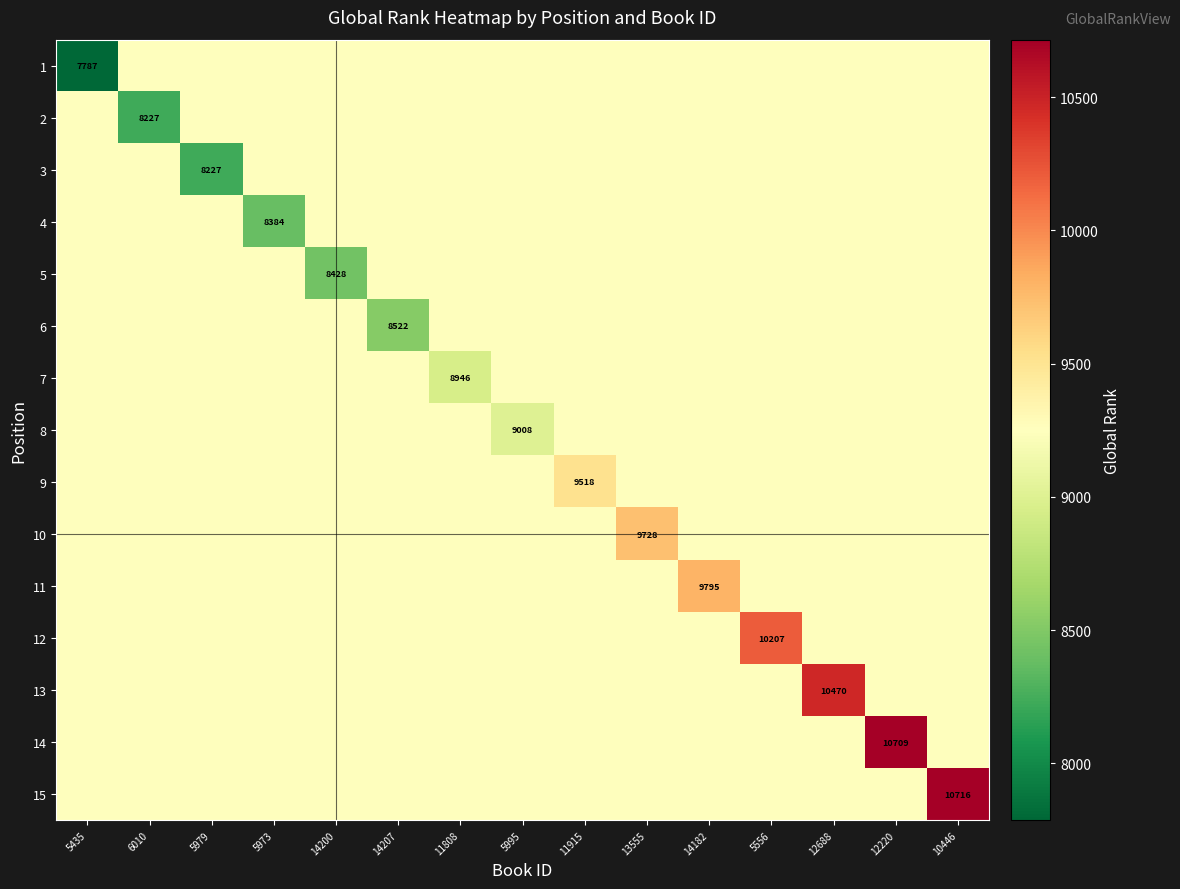

Is it true that 6 equals 9244.8 at 10446?

True